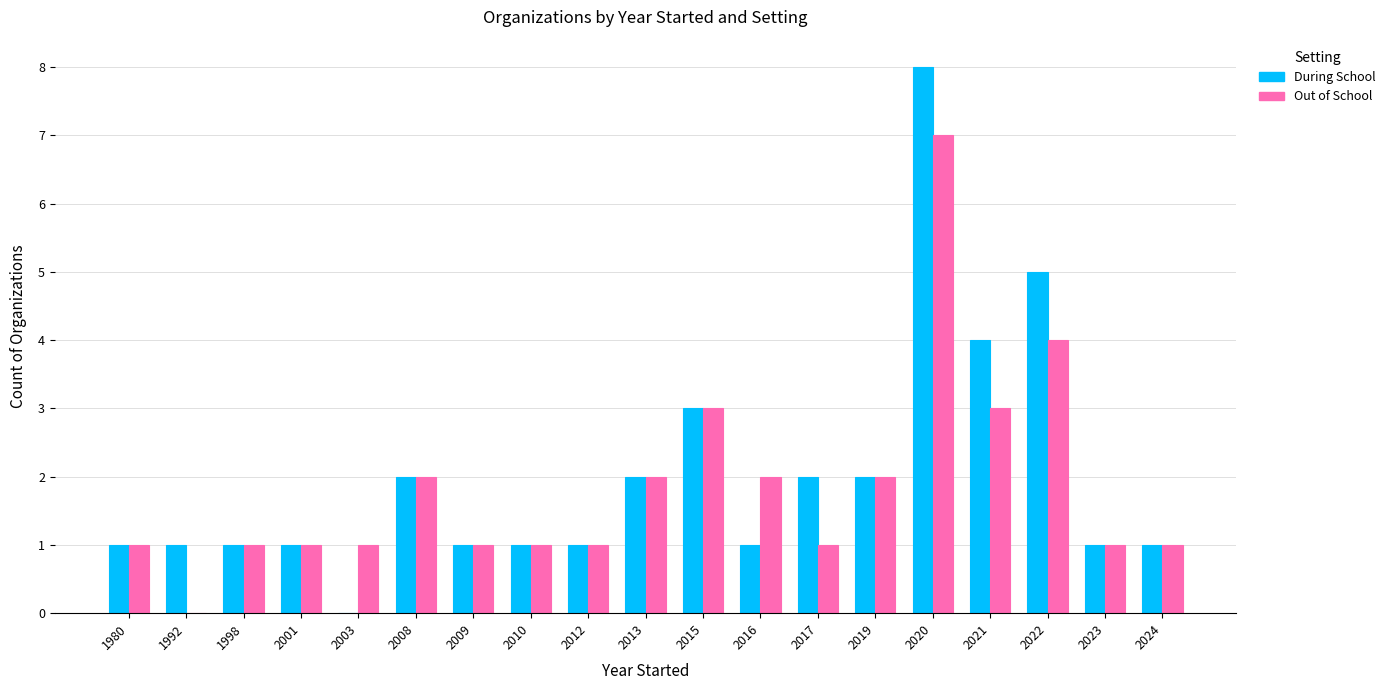

What is the sum of all Out of School values?

35